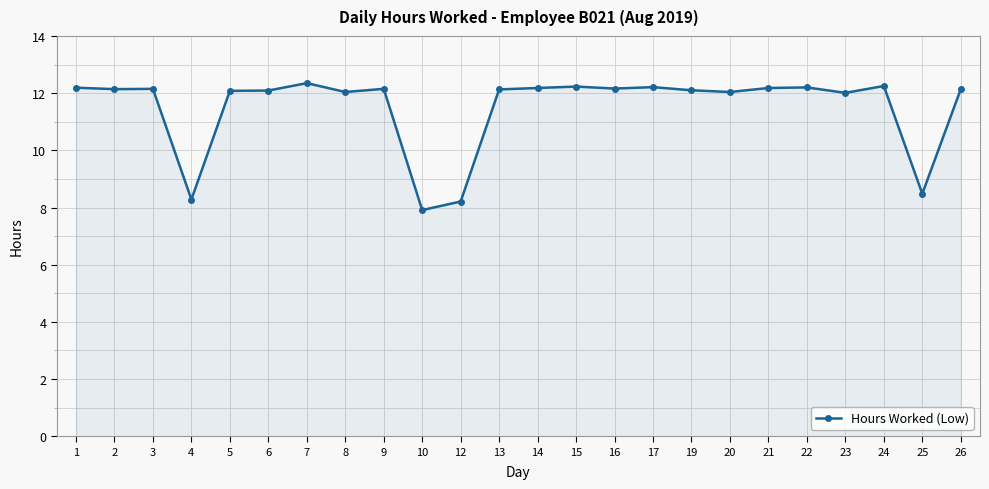

Where is the data nearest to the value 10?

25